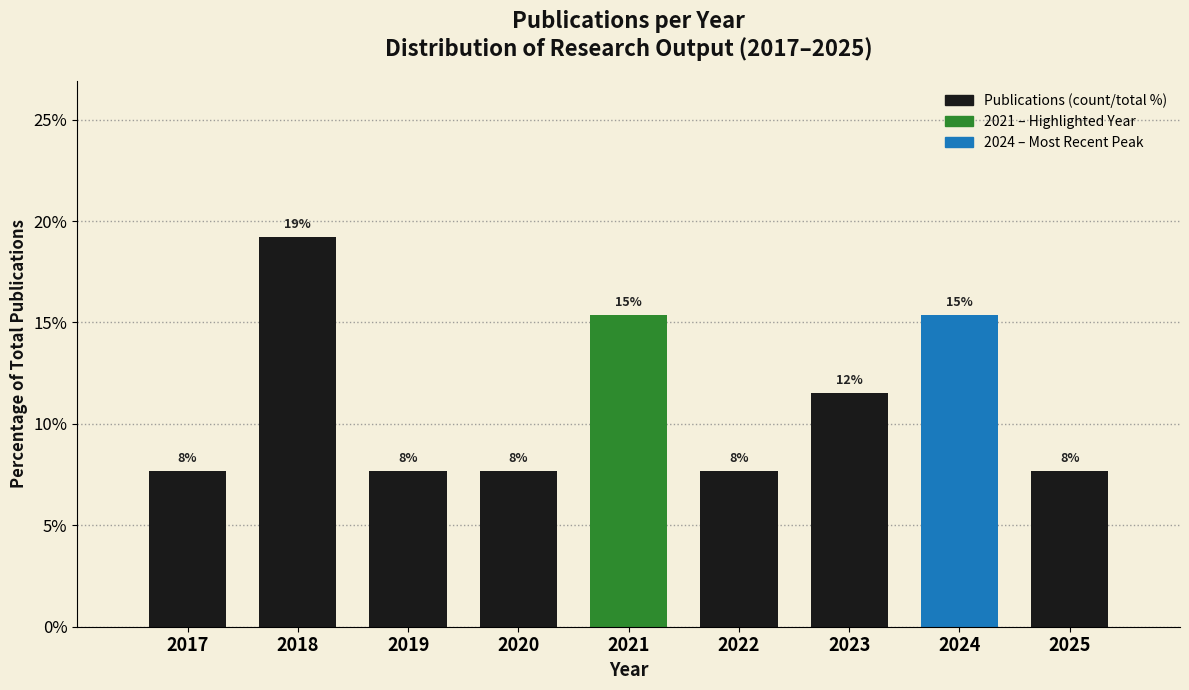

How many bars are there in total?

9